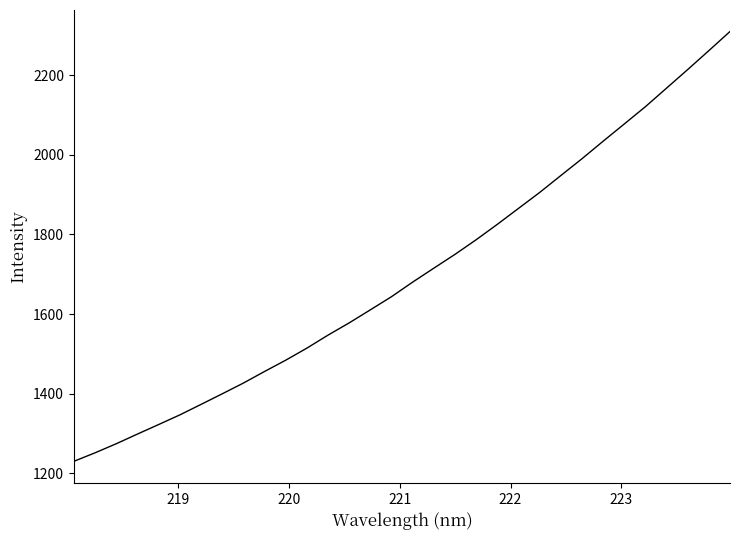

What is the maximum value shown in the chart?

2310.0